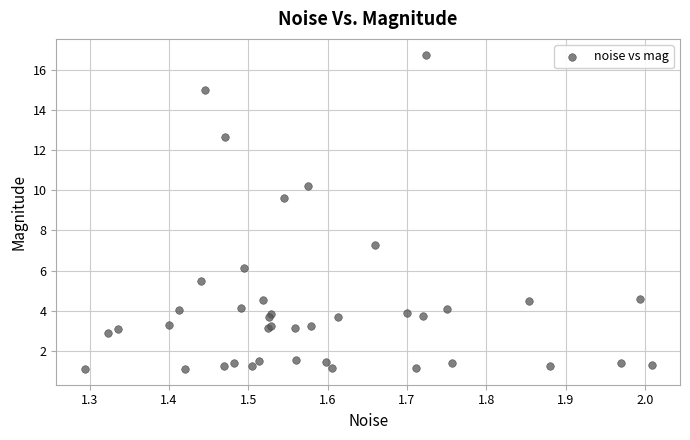

What Y value in the scatter plot is closest to 8?

7.3